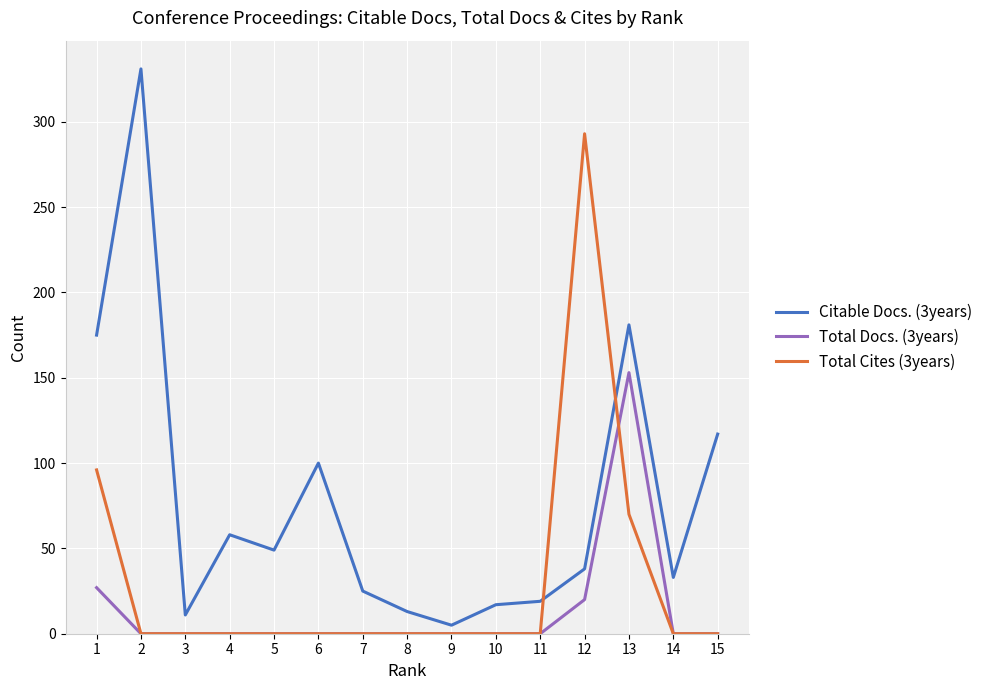

Count the number of data series in this chart.

3